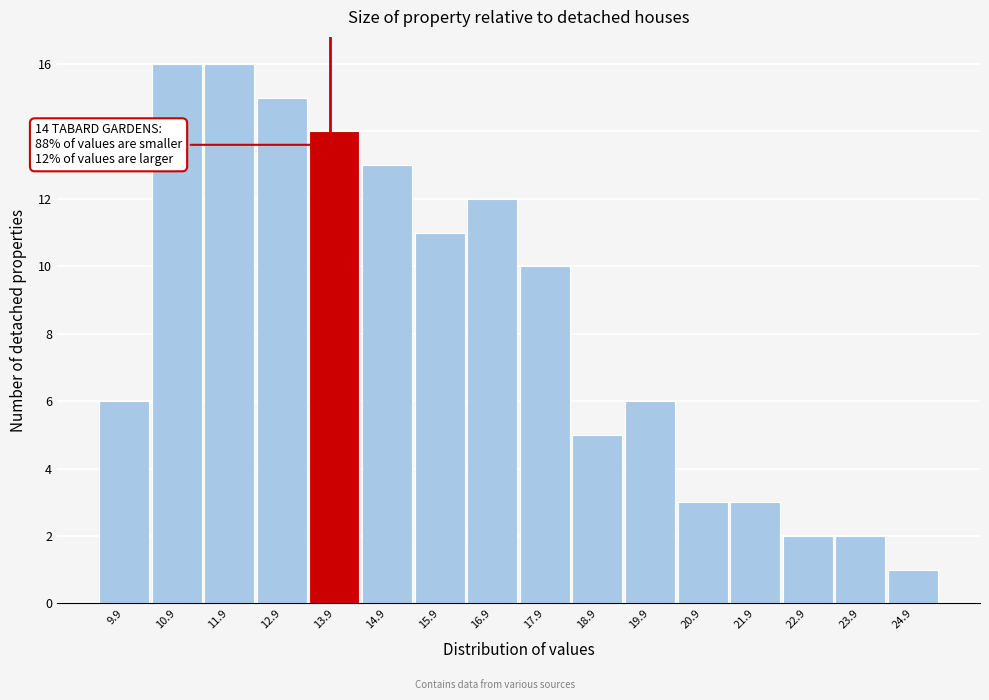

Reading left to right, extract all data points from this chart.

6	16	16	15	14	13	11	12	10	5	6	3	3	2	2	1